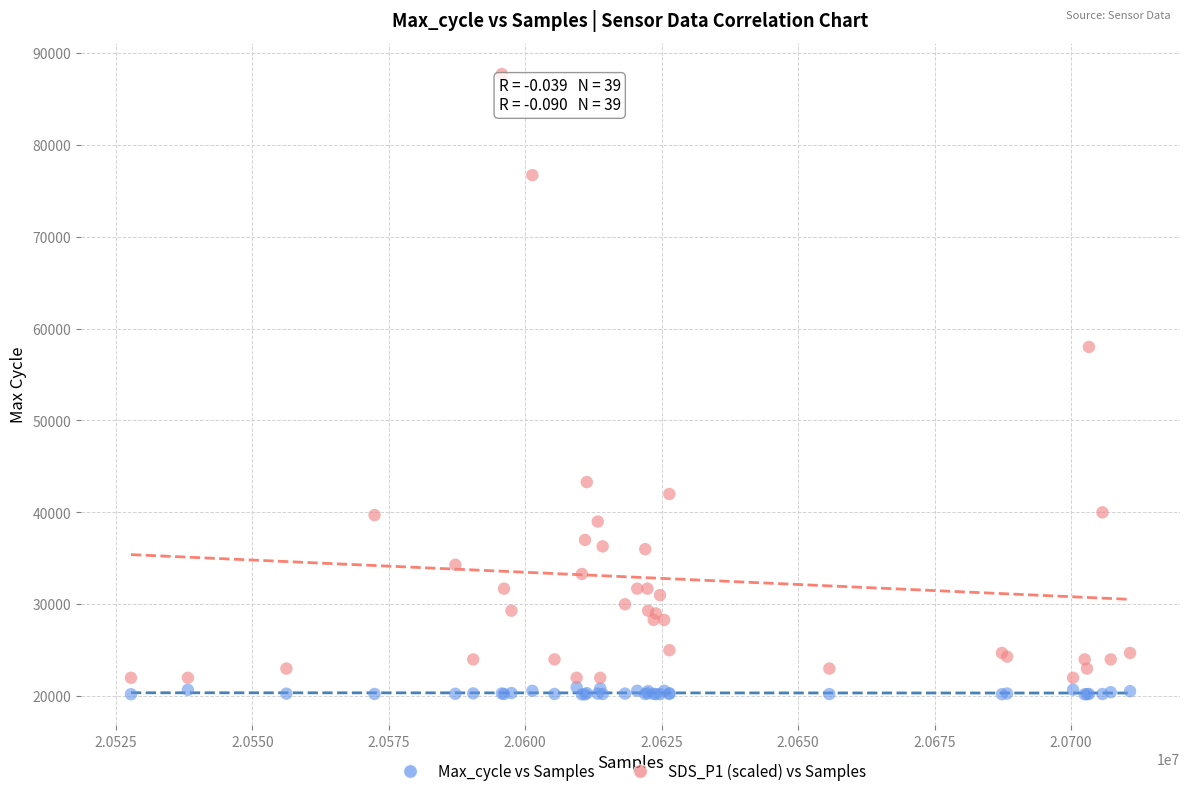

Which series contains the highest Y value?

SDS_P1 (scaled) vs Samples